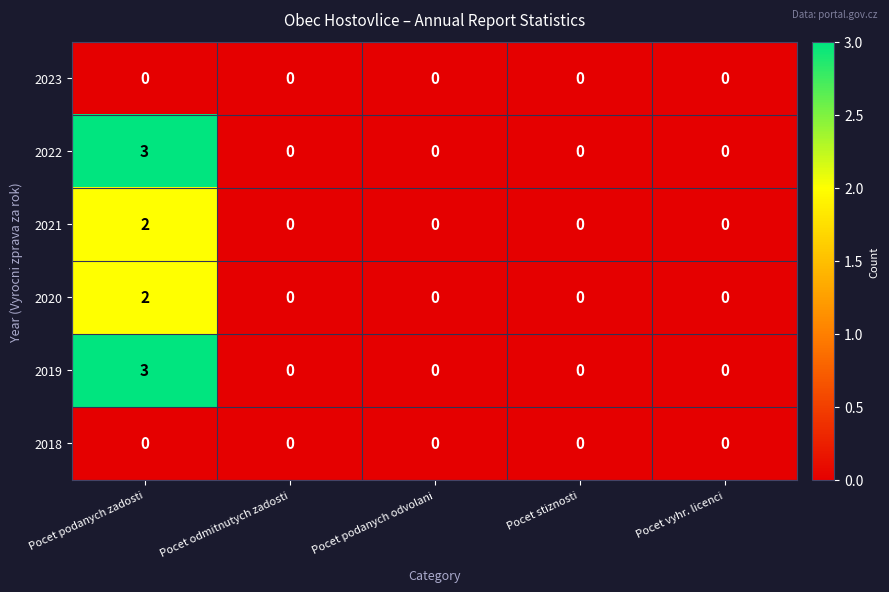

What is the maximum value shown in the chart?

3